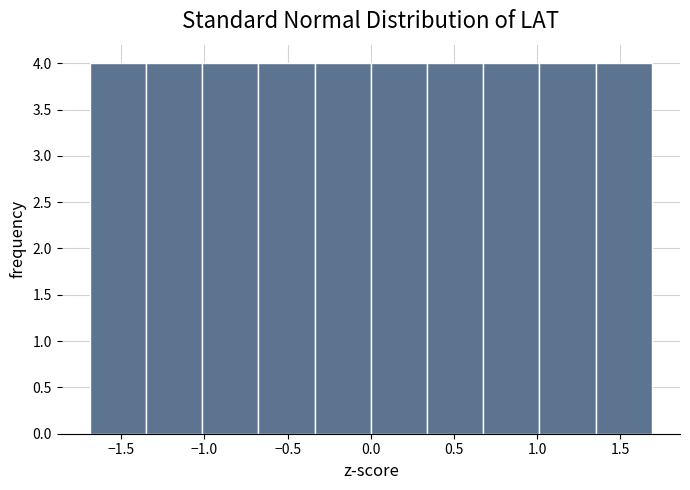

Reading left to right, list every bar in this chart as the range it spans on the x-axis followed by its height. Neither the bar edges nor the heights are printed on the chart, so give them approximately, as read against the axes.

-1.70 to -1.35: 4
-1.35 to -1.00: 4
-1.00 to -0.70: 4
-0.70 to -0.35: 4
-0.35 to 0.00: 4
0.00 to 0.35: 4
0.35 to 0.70: 4
0.70 to 1.00: 4
1.00 to 1.35: 4
1.35 to 1.70: 4